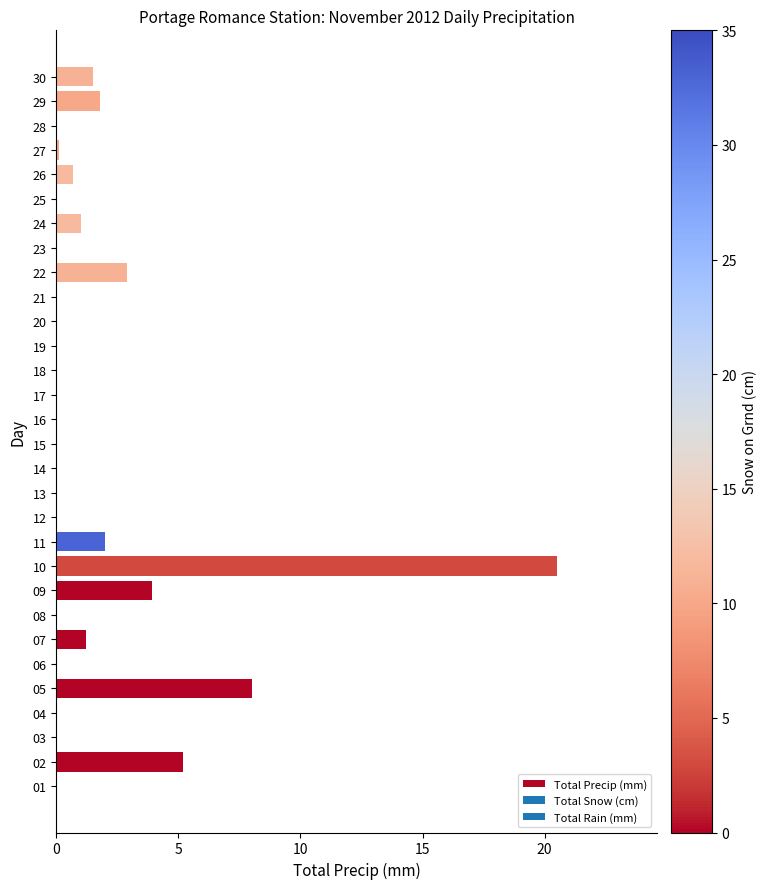

Is it true that the value at 10 is -9.8?

False